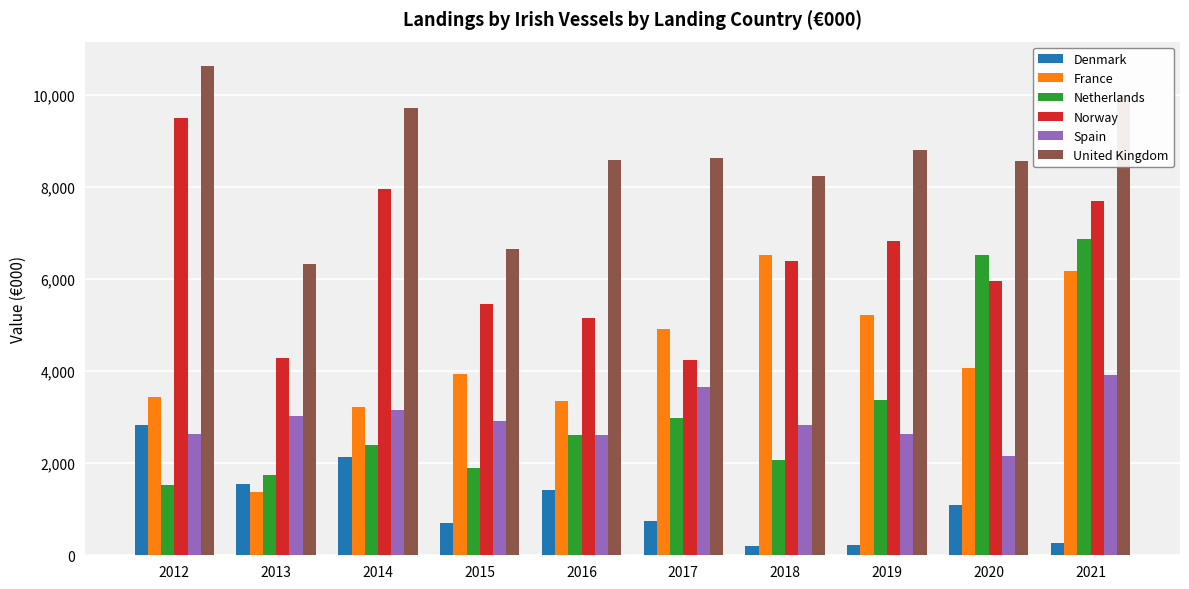

How many values in the France series are below 4071?

5